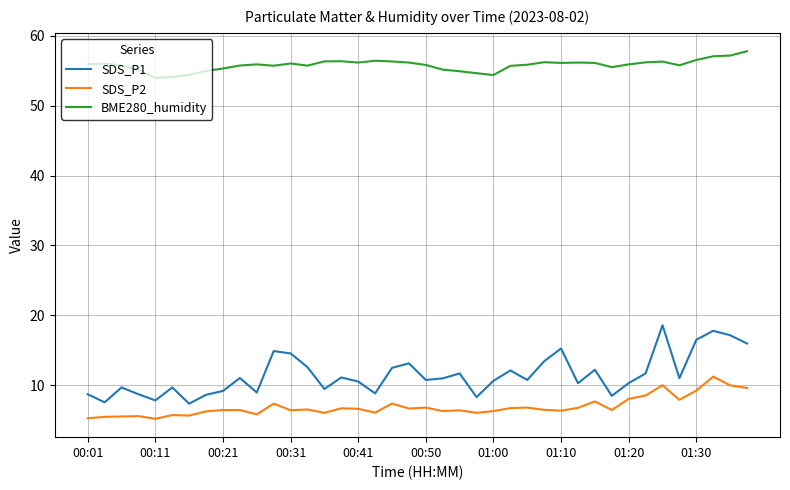

Is this an area chart (filled region under the line)?

No